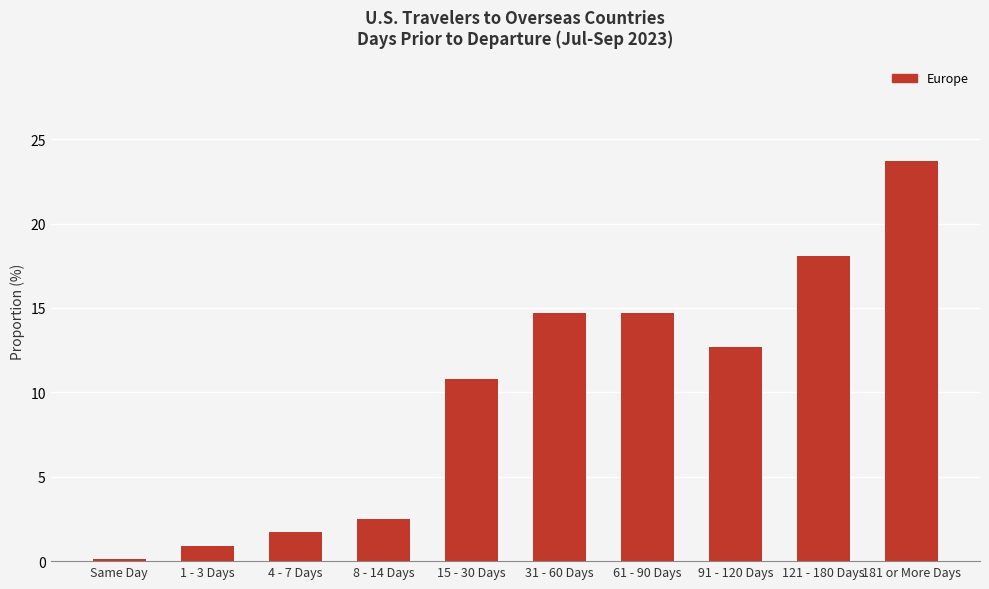

Reading left to right, extract all data points from this chart.

Same Day=0.0	1 - 3 Days=0.0	4 - 7 Days=0.0	8 - 14 Days=0.0	15 - 30 Days=0.1	31 - 60 Days=0.1	61 - 90 Days=0.1	91 - 120 Days=0.1	121 - 180 Days=0.2	181 or More Days=0.2